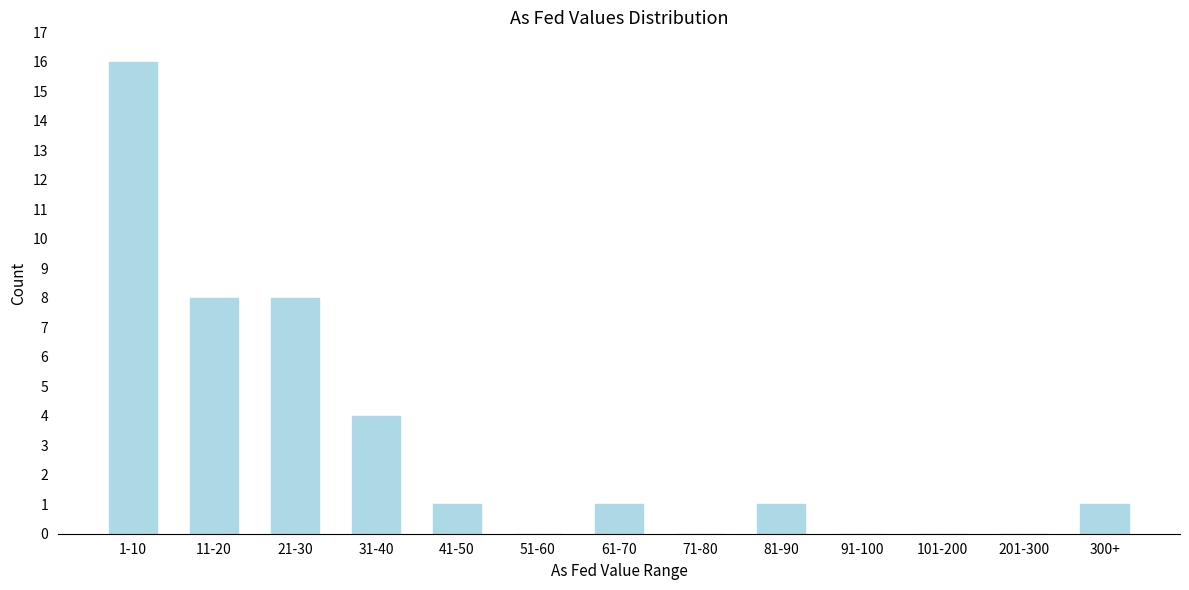

The chart shows a value of 0 at 201-300. True or false?

True